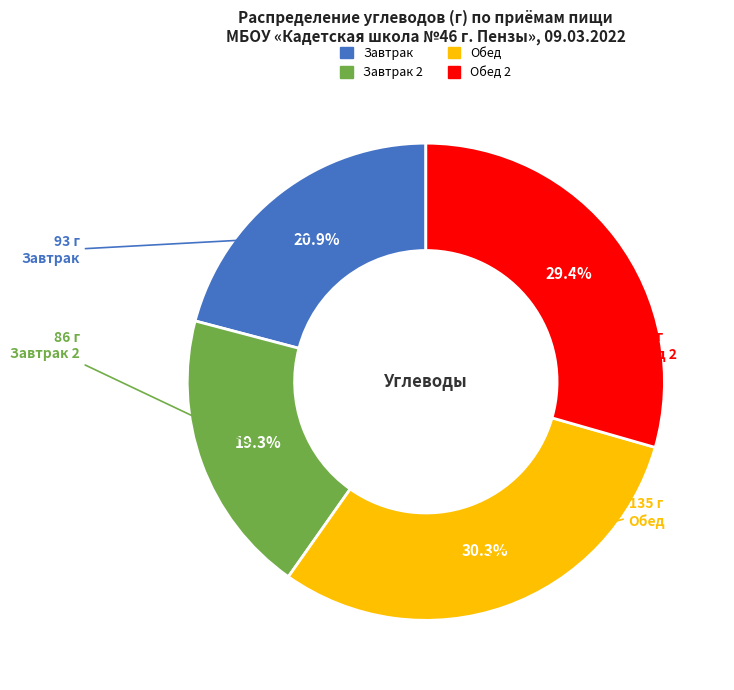

How many slices are in this pie chart?

4